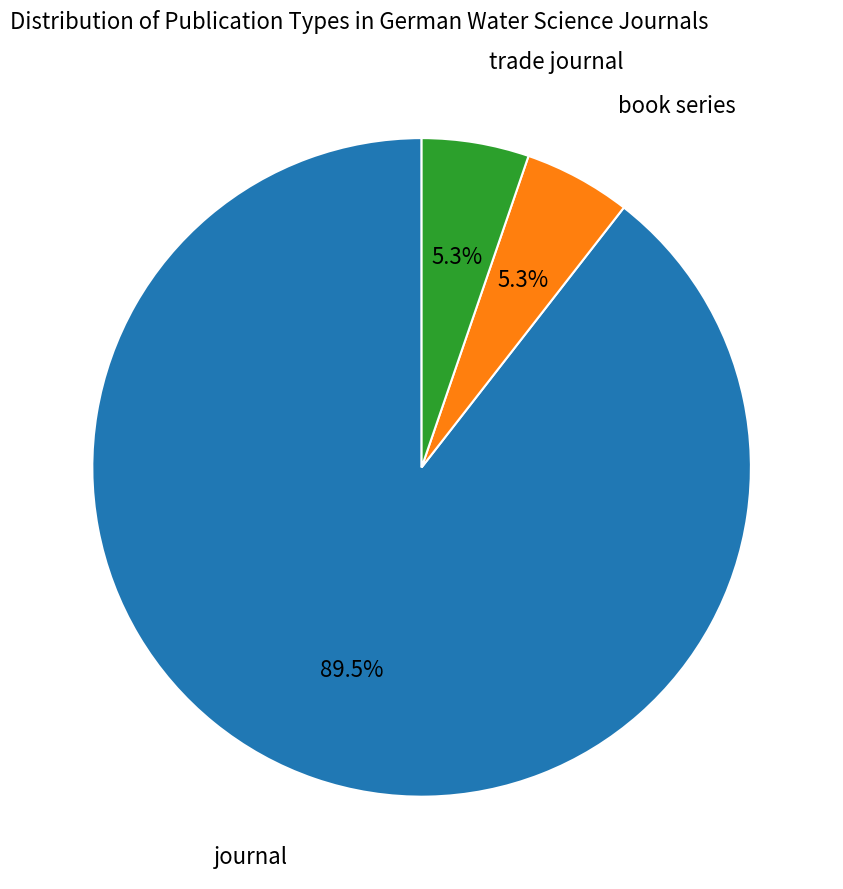

Is there a majority slice in this chart?

Yes